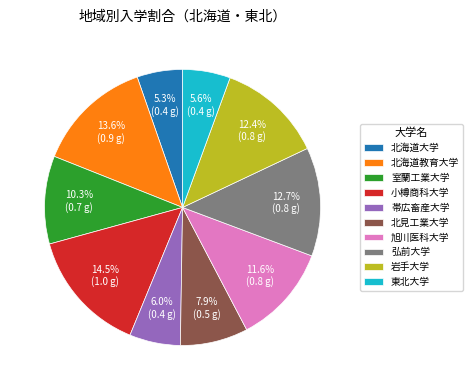

Count the number of slices in the pie.

10